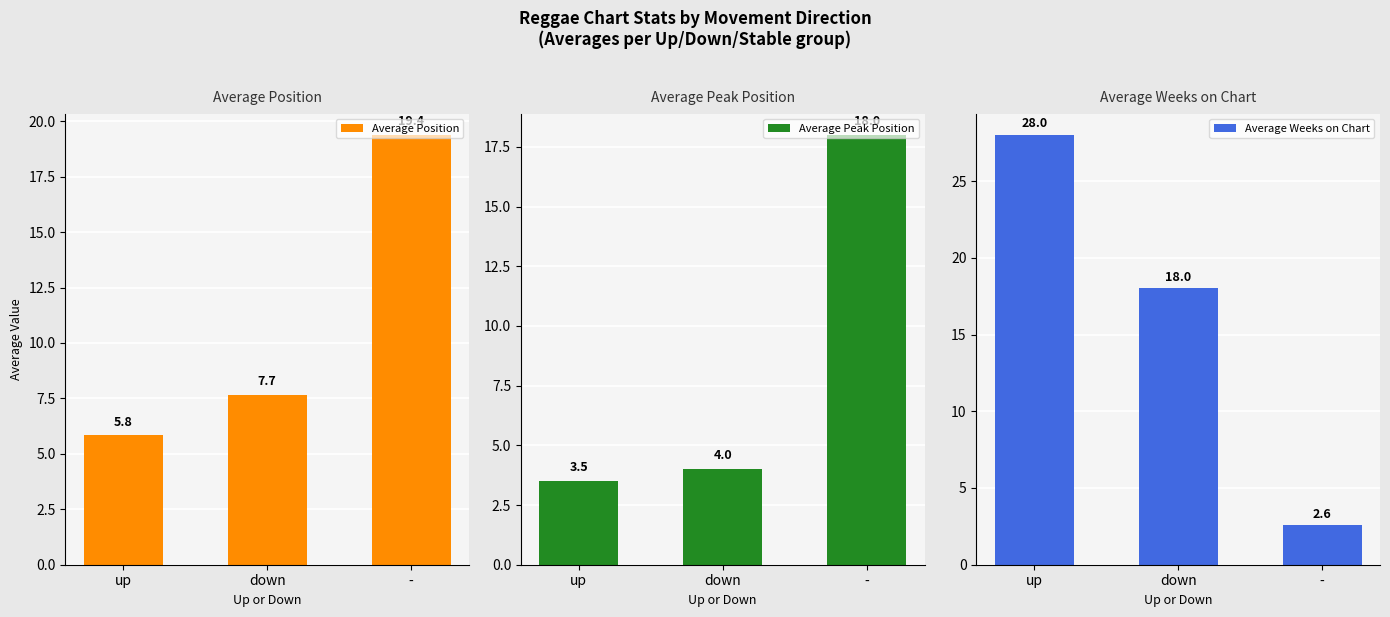

Is the value of Average Weeks on Chart at - greater than the value of Average Peak Position at up?

No